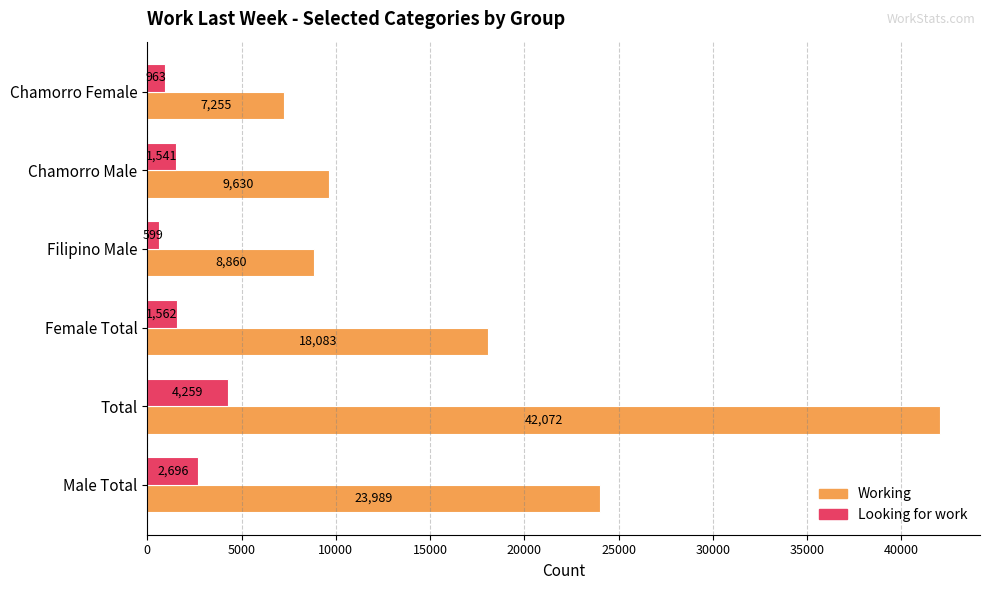

Is it true that Working equals 7255 at Chamorro Female?

True